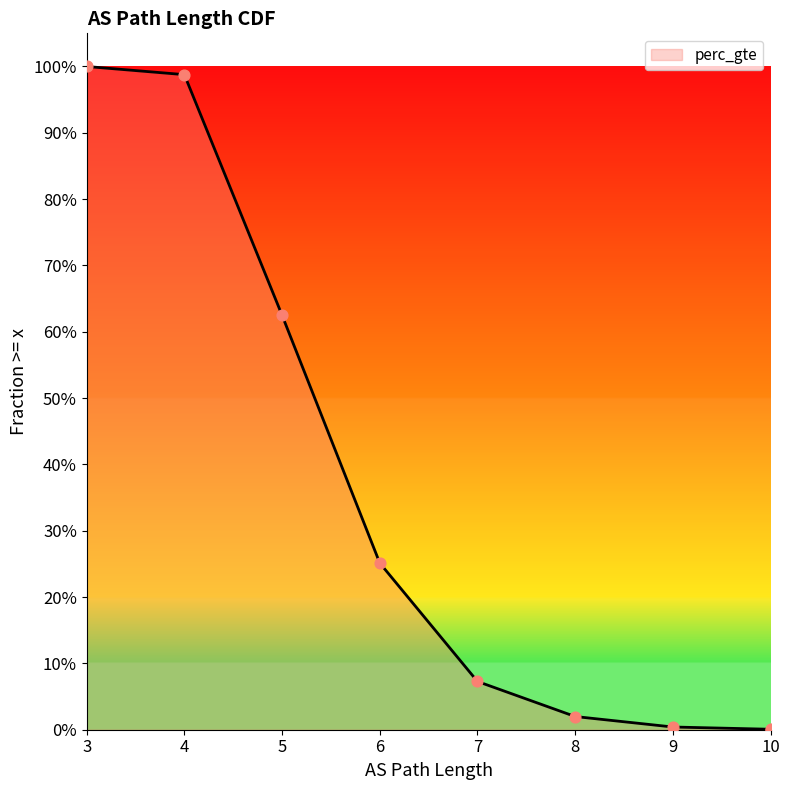

What is the change in value from 7 to 8?

-0.1